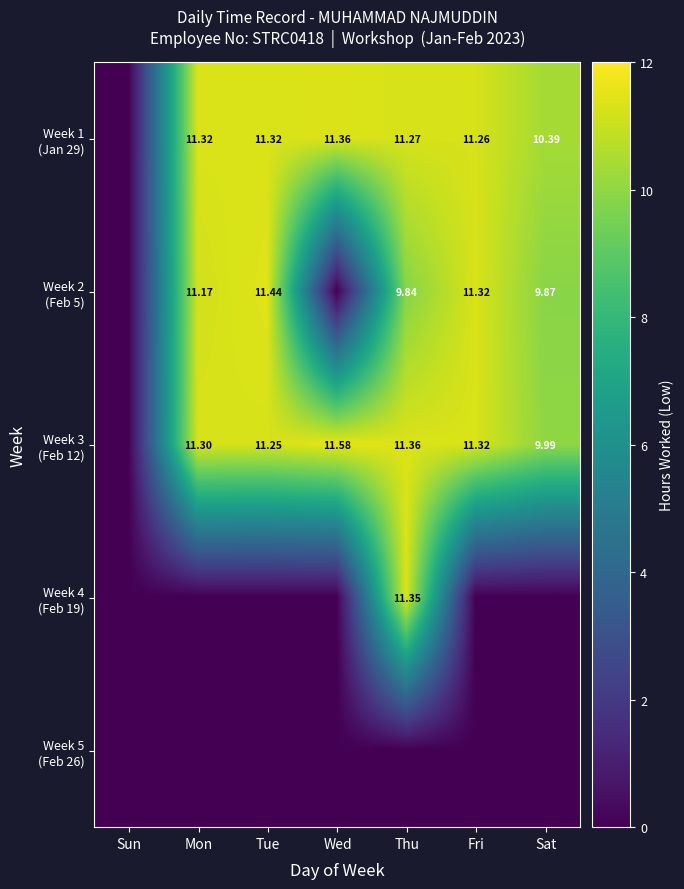

What is the total value across all series at Mon?

33.8